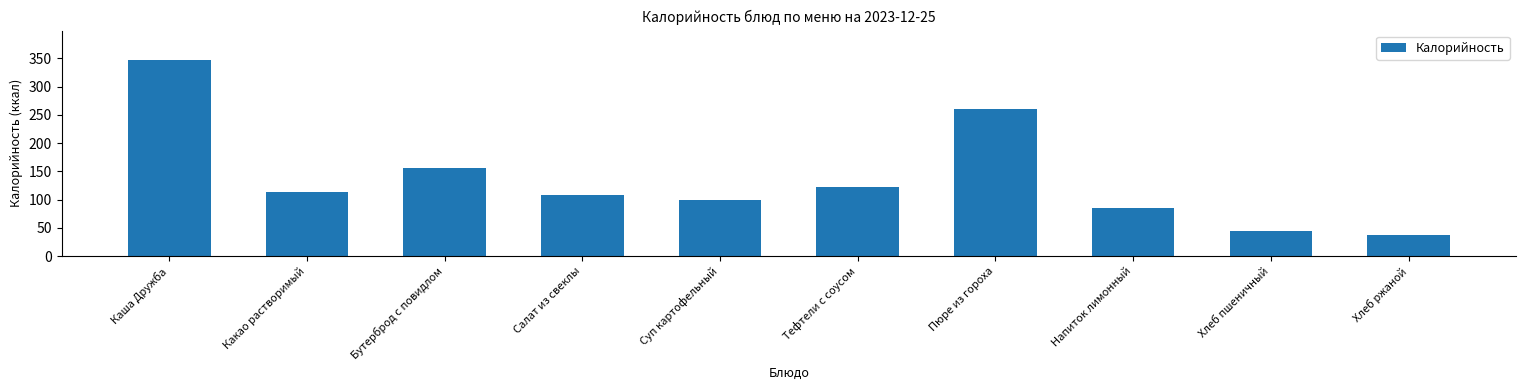

Which label corresponds to the smallest value in the chart?

Хлеб ржаной